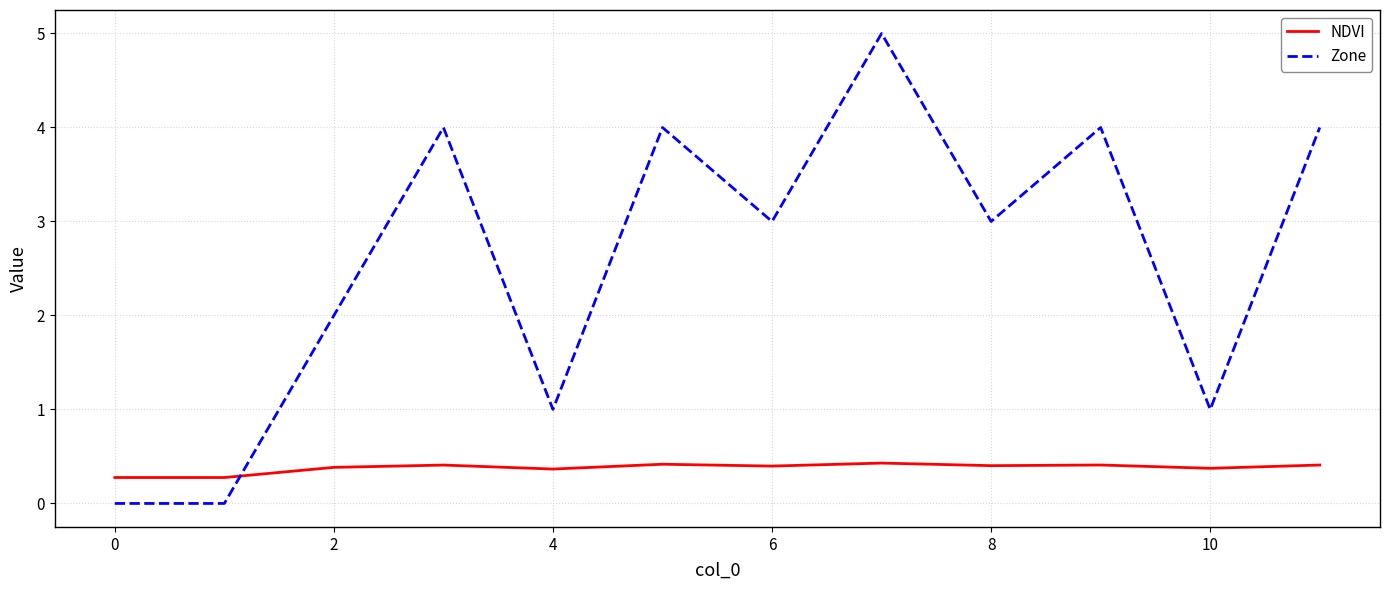

List the series in order of their peak value, lowest first.

NDVI, Zone